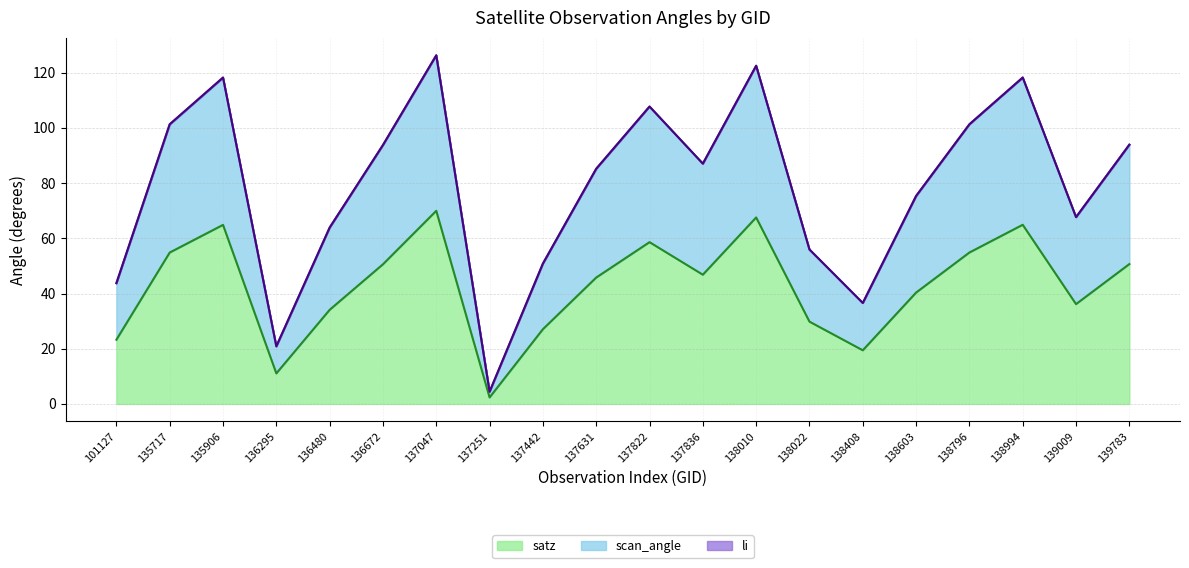

At which category is the sum across all series the highest?

137047